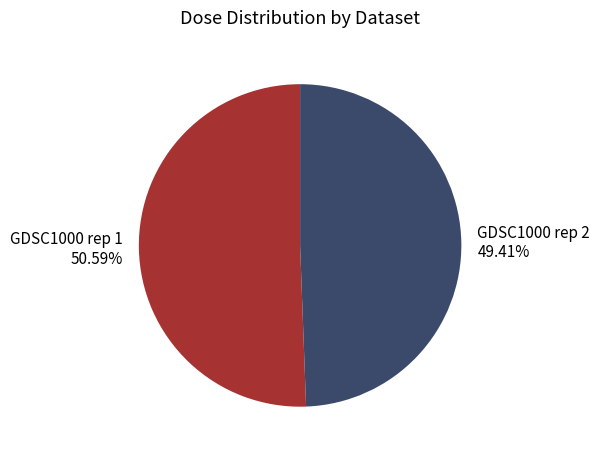

Between GDSC1000 rep 1 and GDSC1000 rep 2, which is larger?

GDSC1000 rep 1